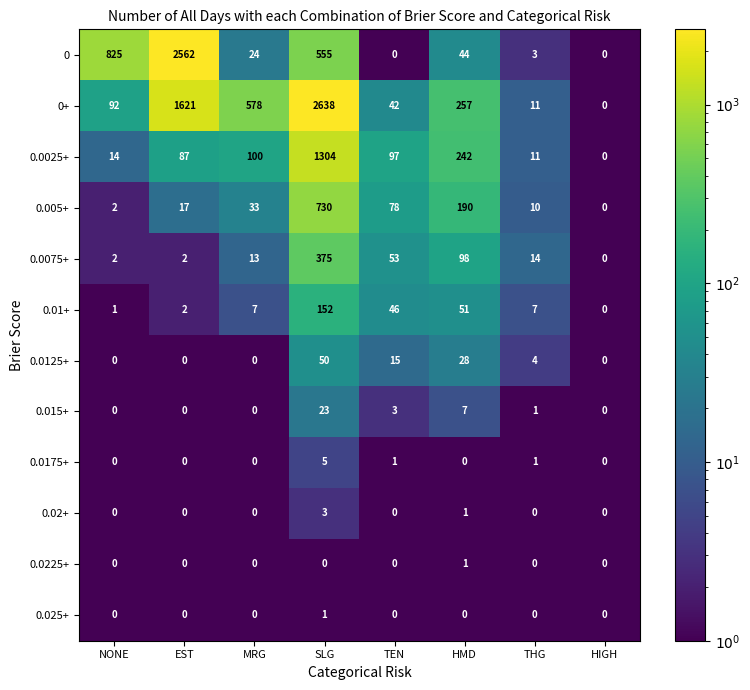

At which category is the sum across all series the highest?

SLG